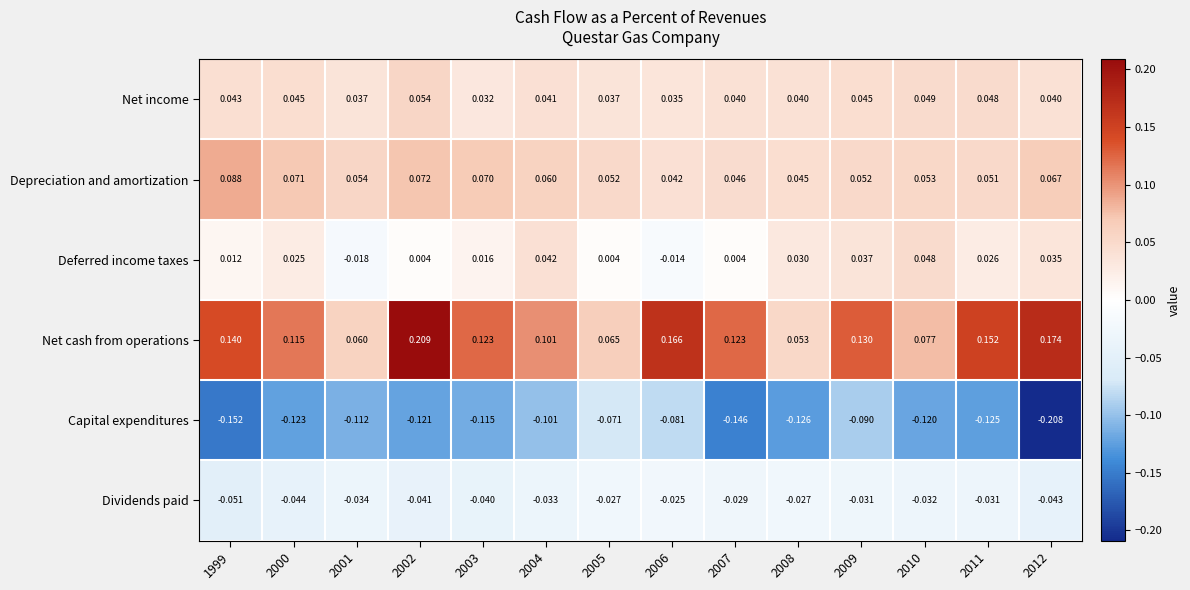

Which category has the highest value across all series?

2002